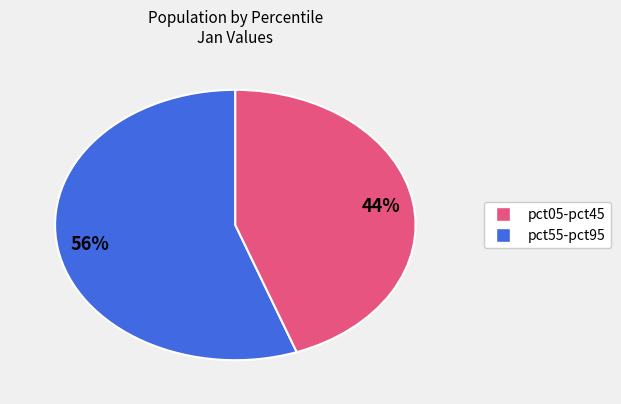

Count the number of slices in the pie.

2